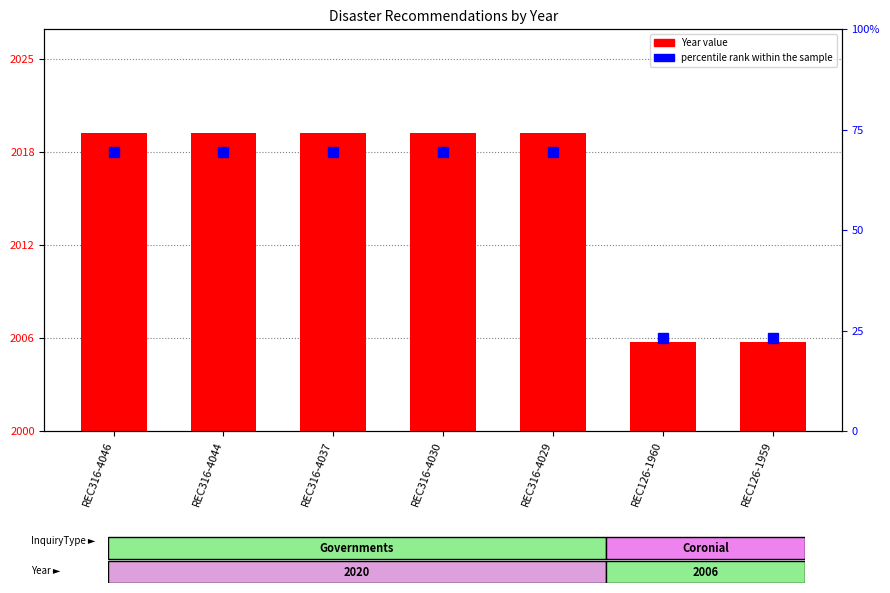

How many bars are there in total?

7